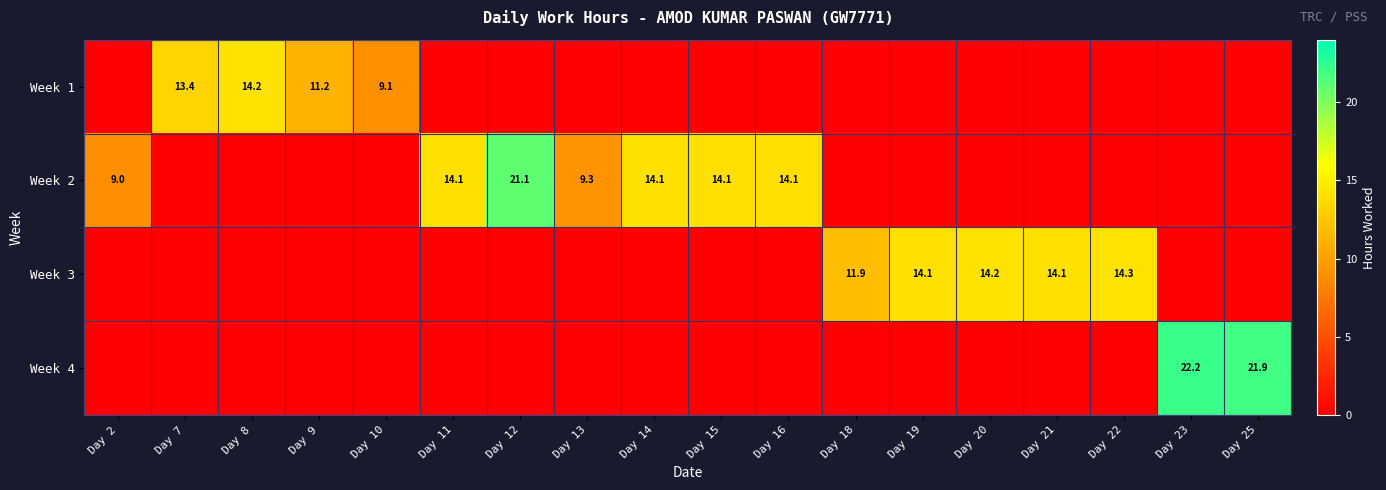

Is it true that Week 3 equals 14.2 at Day 20?

True